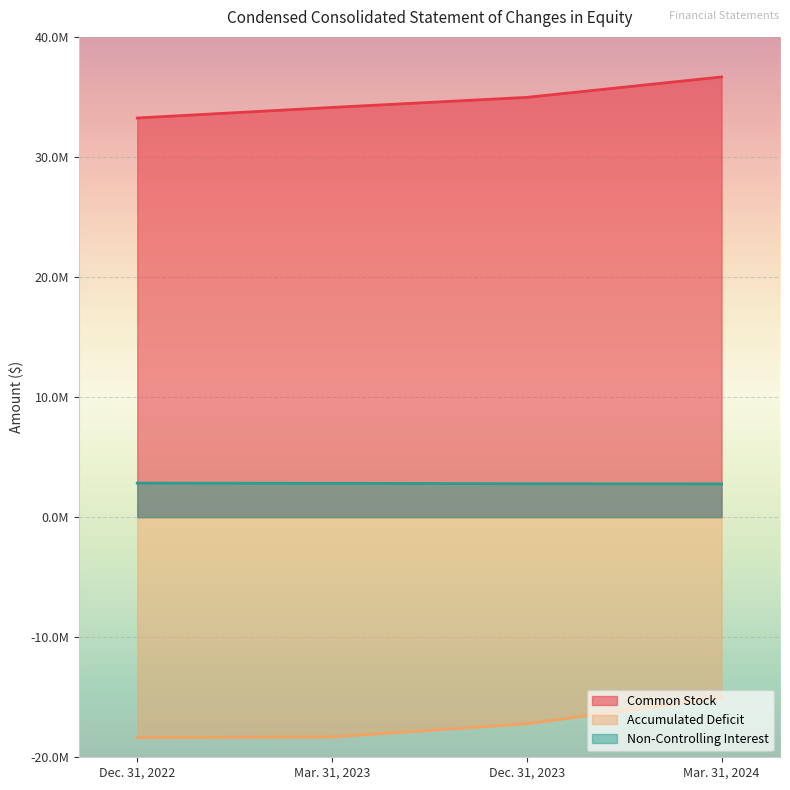

True or false: Non-Controlling Interest and Accumulated Deficit cross at least once.

False